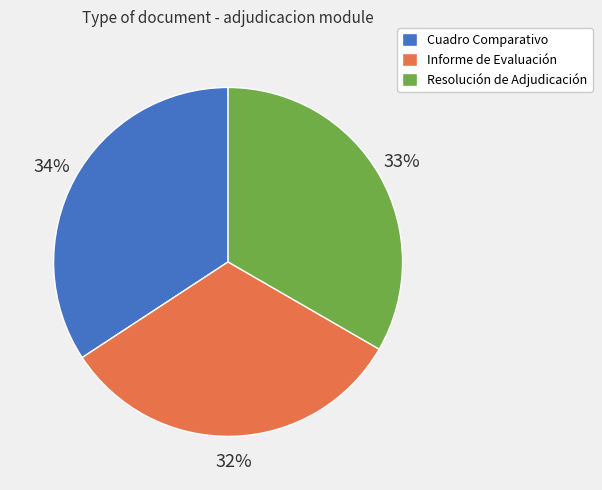

Count the number of slices in the pie.

3